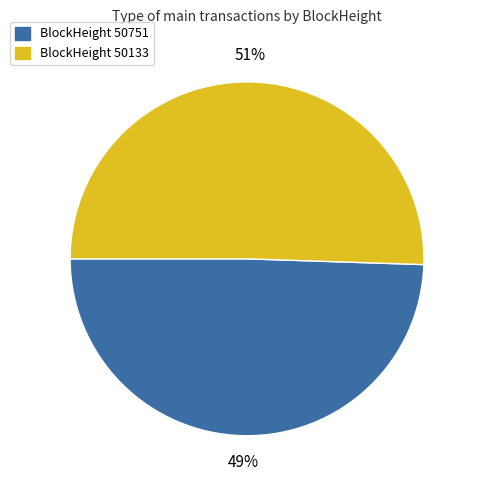

To the nearest percent, what is the average slice percentage?

50%